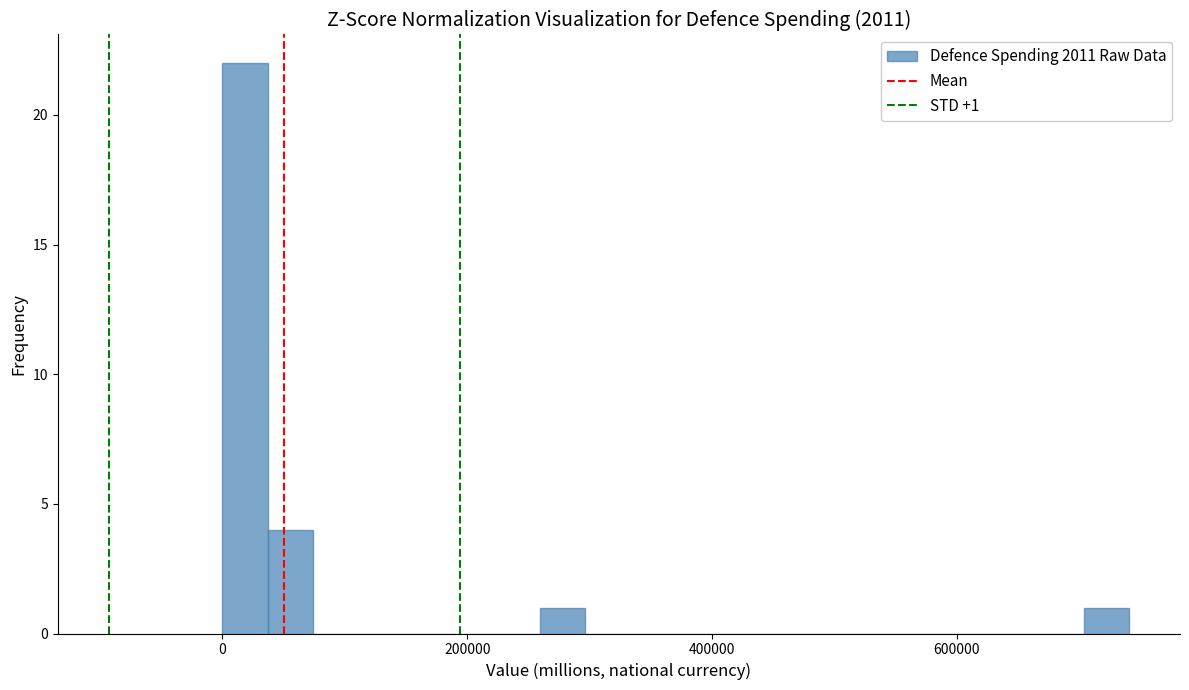

Read against the x-axis, roughly where is the centre of the tallest bar?

20000